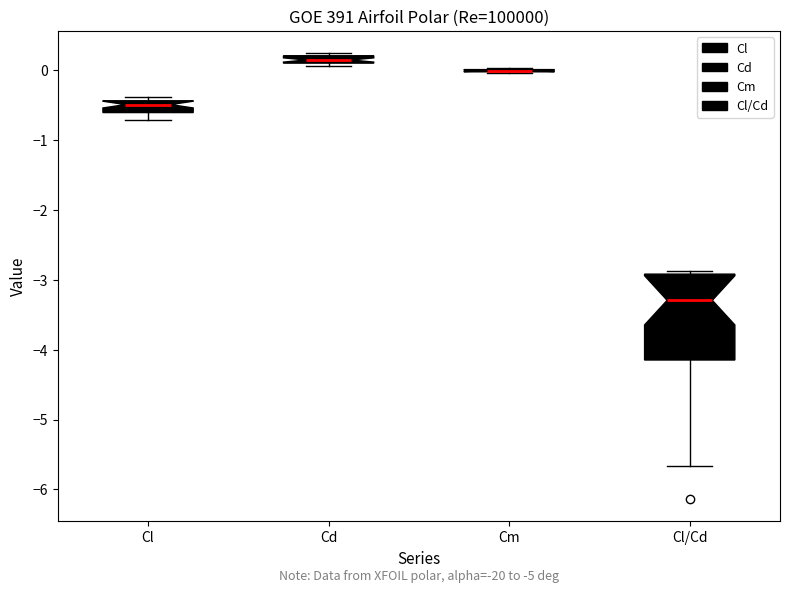

Comparing the boxes themselves (not the whiskers), which one is the tallest?

Cl/Cd